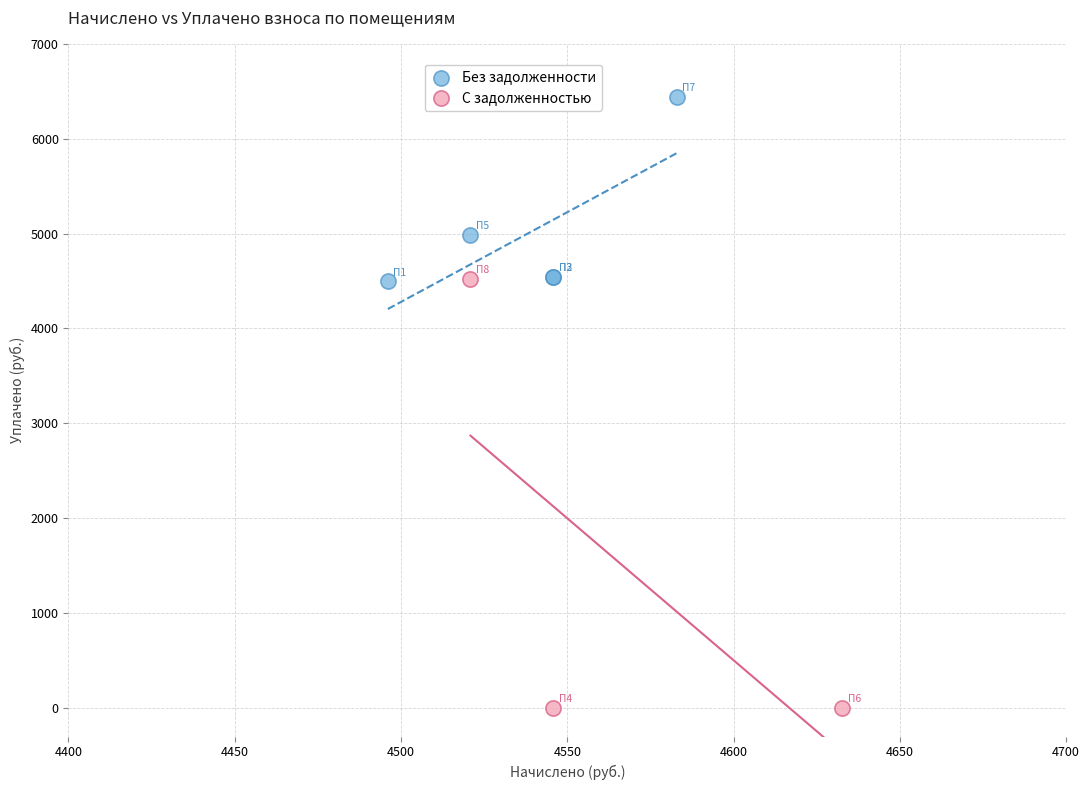

Which series reaches the minimum Y coordinate?

С задолженностью